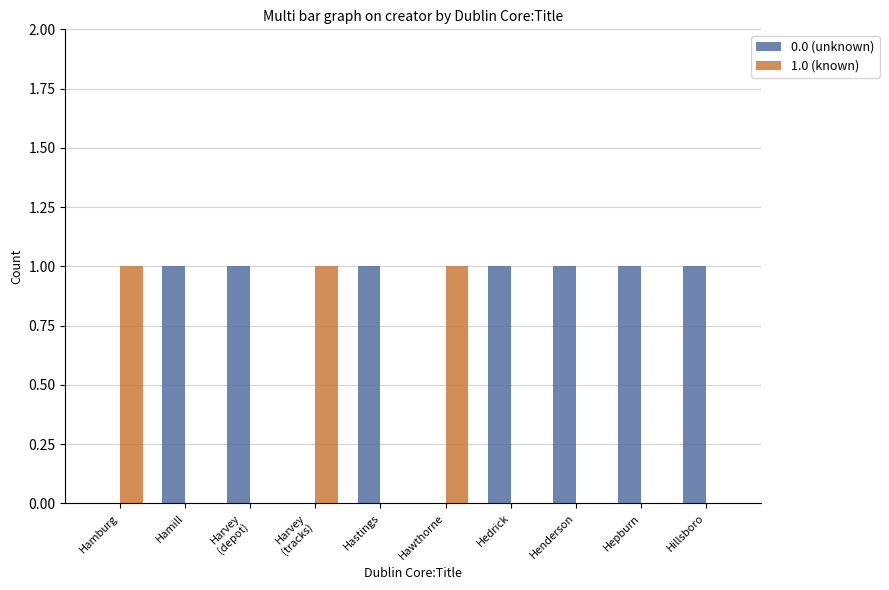

How many series are shown in this chart?

2